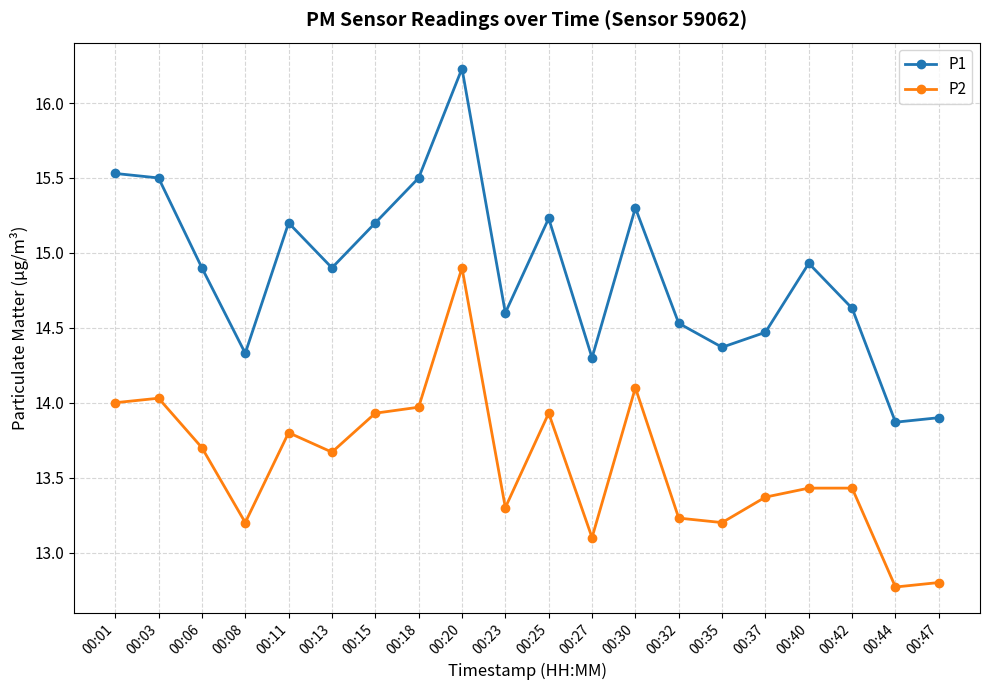

The P2 series shows 21.4 at 00:30. True or false?

False